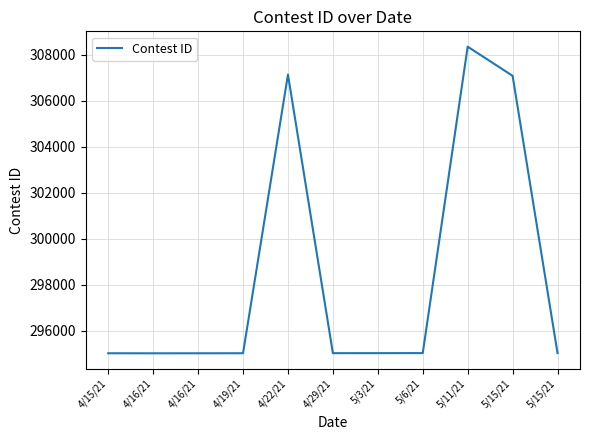

How many lines are shown in the chart?

1